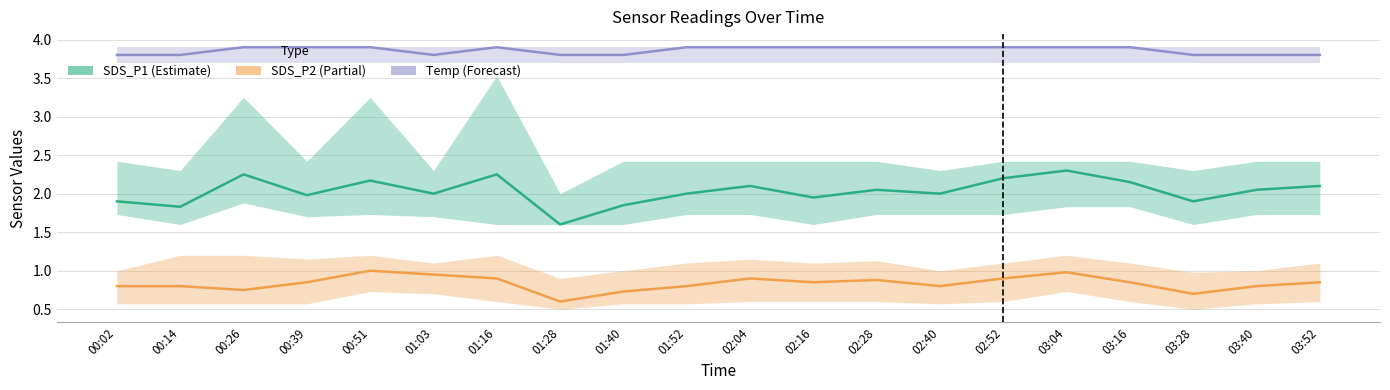

What is the highest value of the SDS_P1 (Estimate) series?

2.3